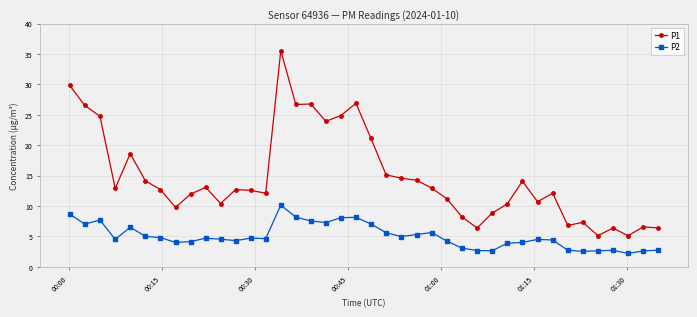

Does the chart display data point markers on the line(s)?

Yes